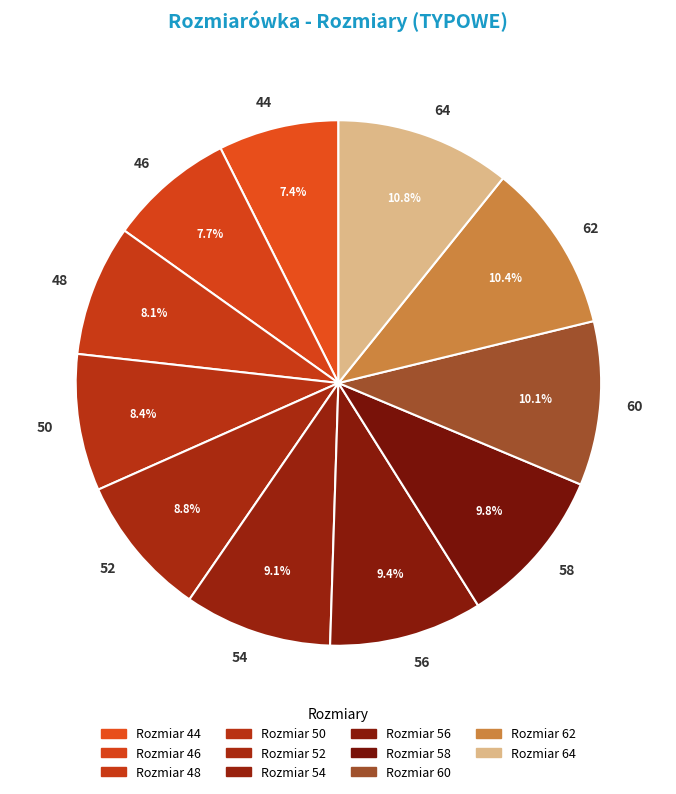

What is the ratio of the value at 56 to the value at 44?

1.3